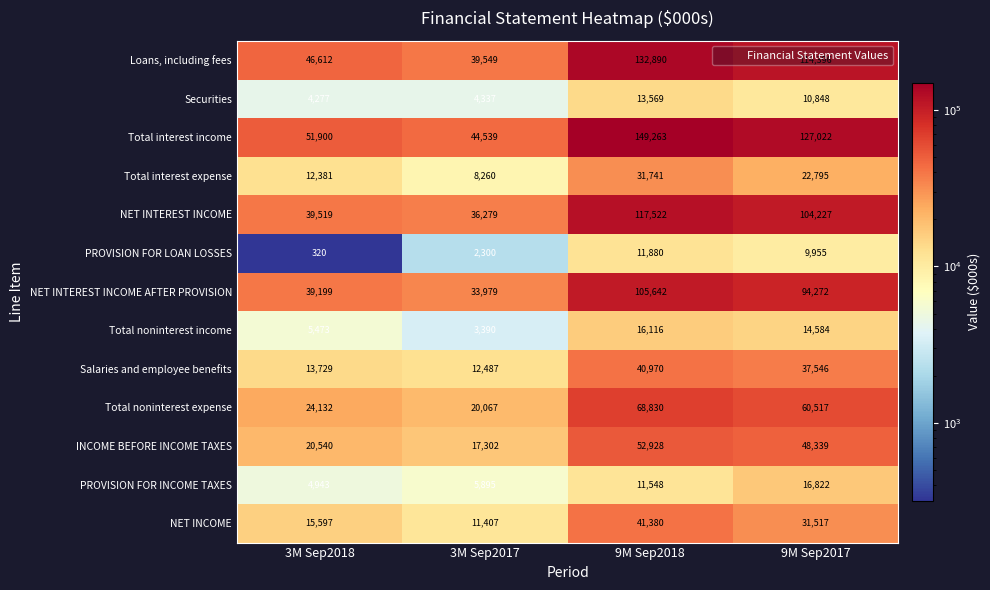

What is the smallest value displayed?

320